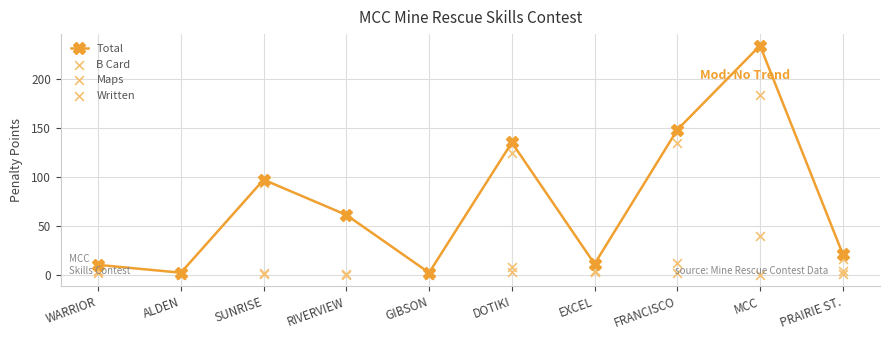

Which series contains the lowest Y value?

B Card